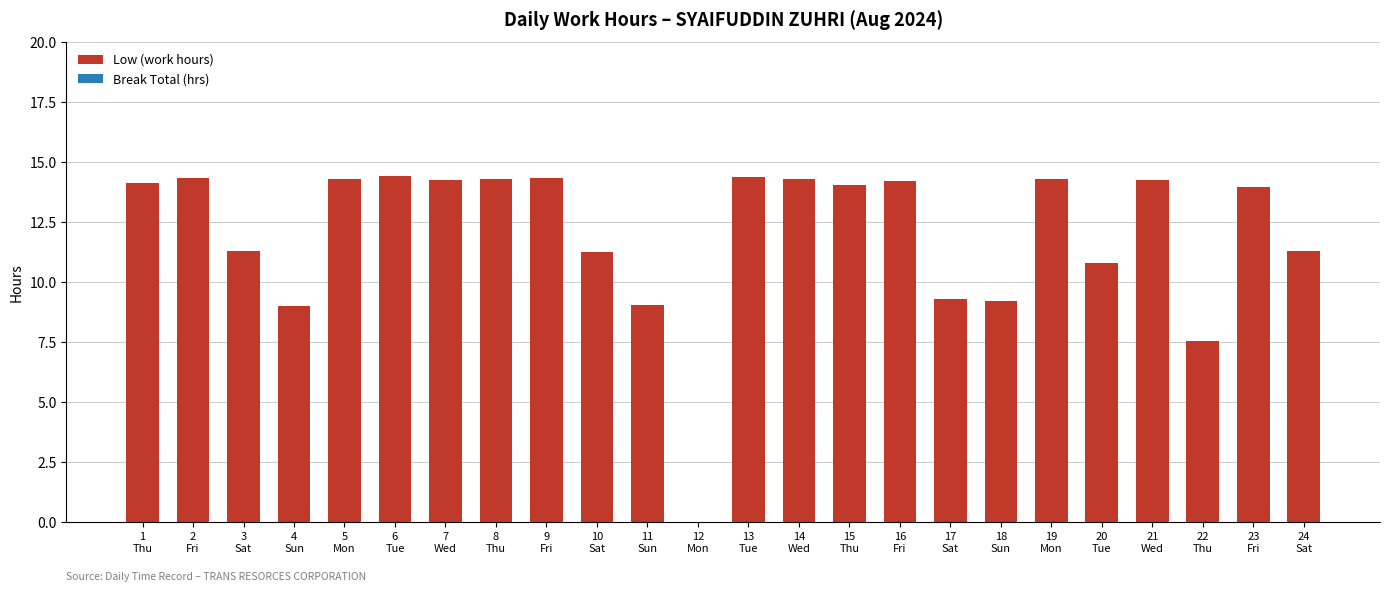

Which has a higher value, 7
Wed or 20
Tue?

7
Wed